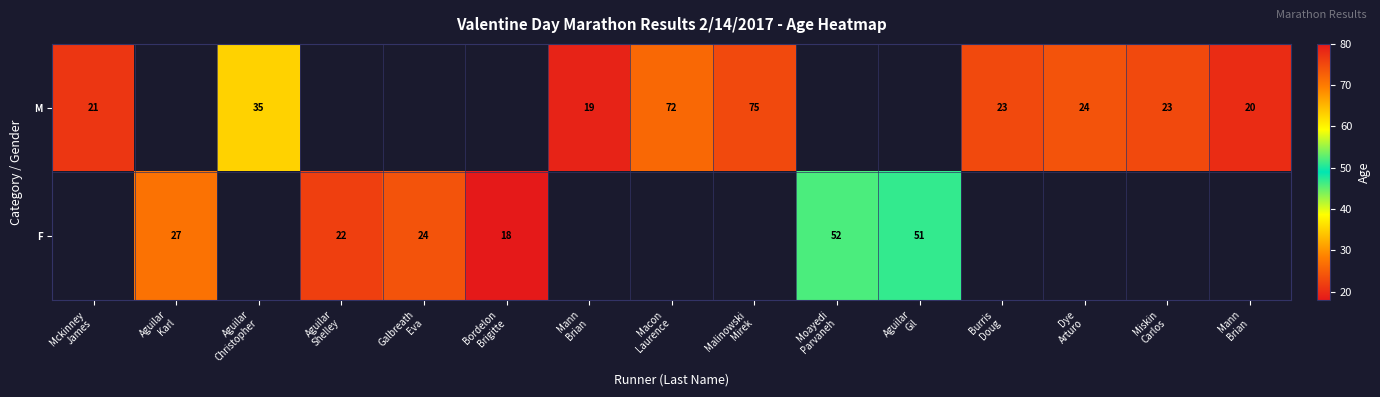

How many positive values does the M series have?

9